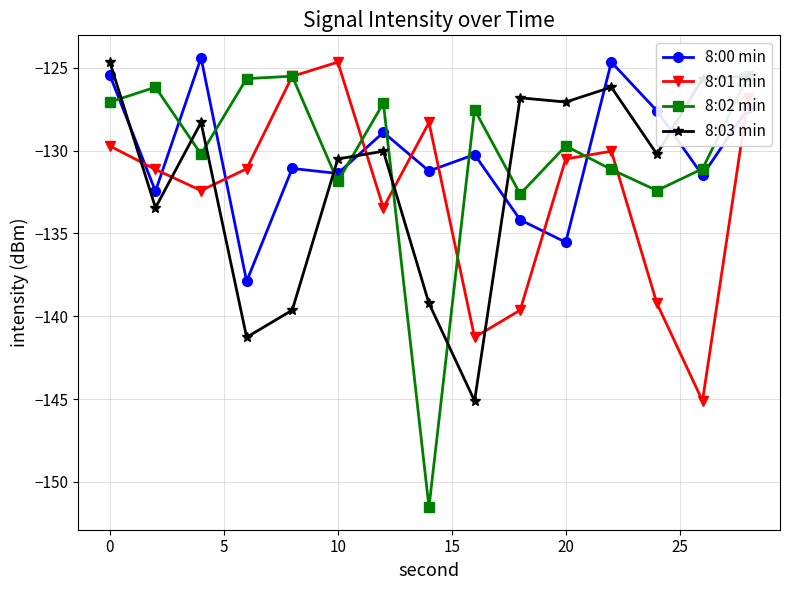

What is the value of the 8:02 min point at the 9th from the left?

-127.5